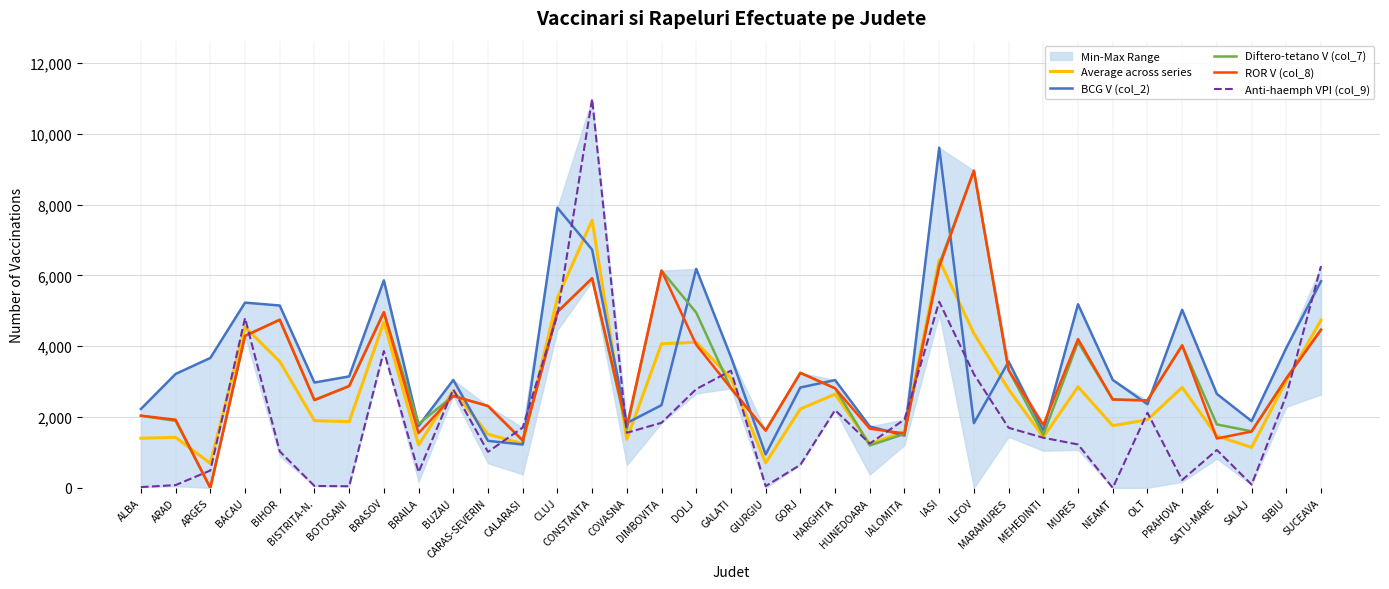

What is the highest value of the Average across series series?

7558.0